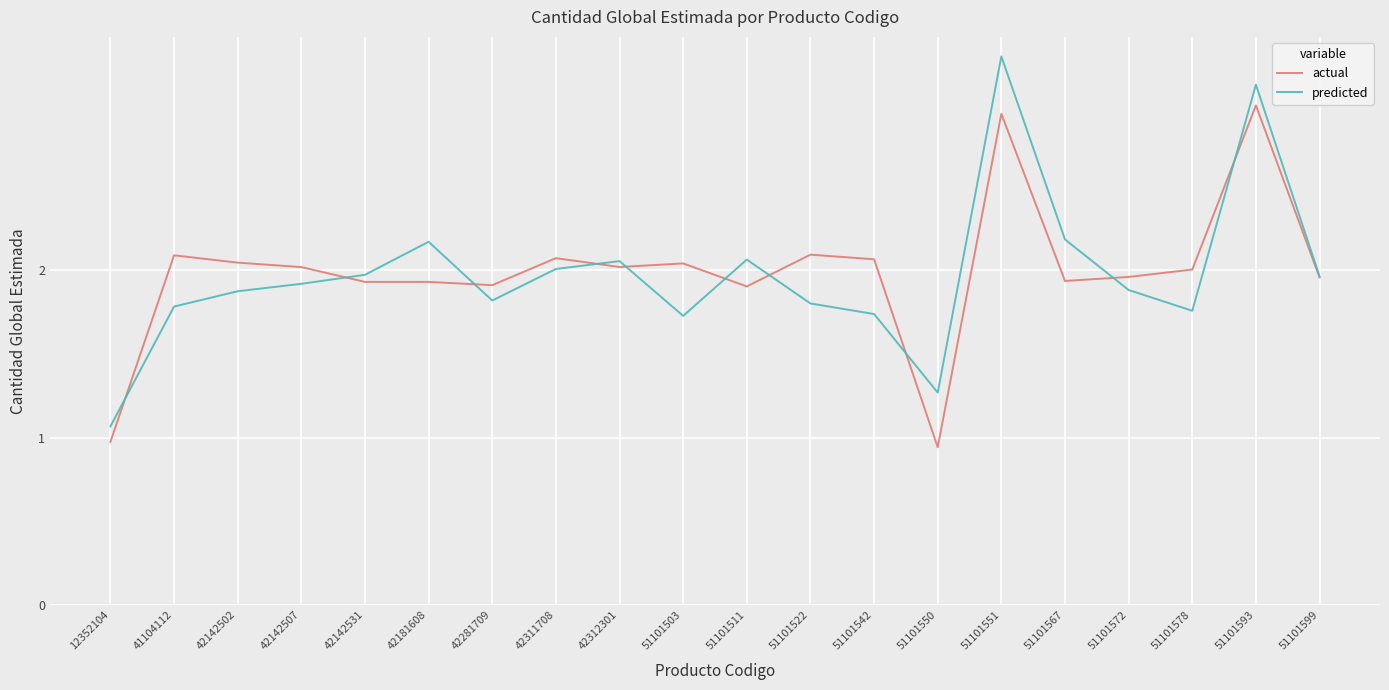

Where is actual nearest to the value 1?

12352104